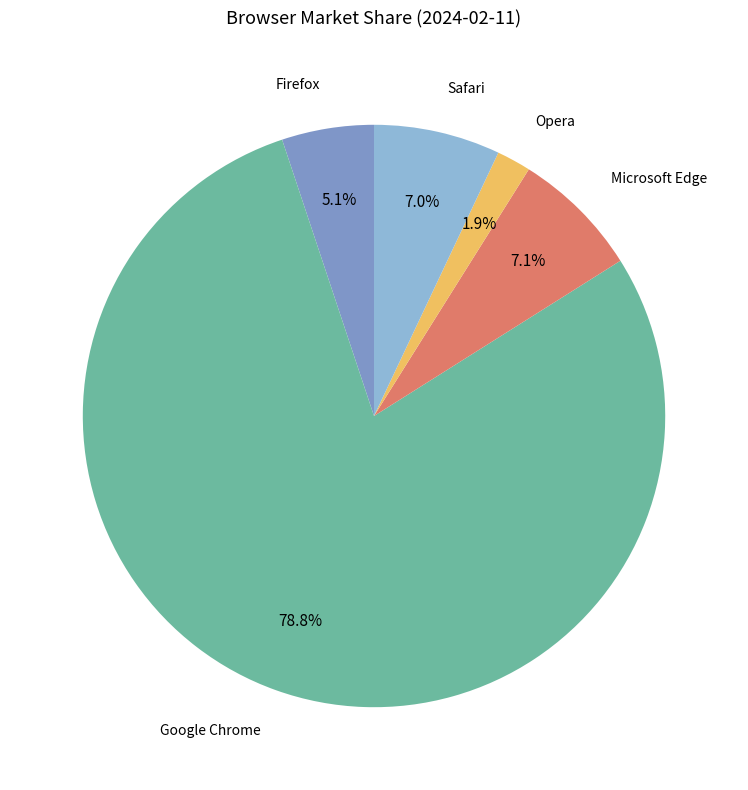

What percentage is the Google Chrome slice, to the nearest percent?

79%